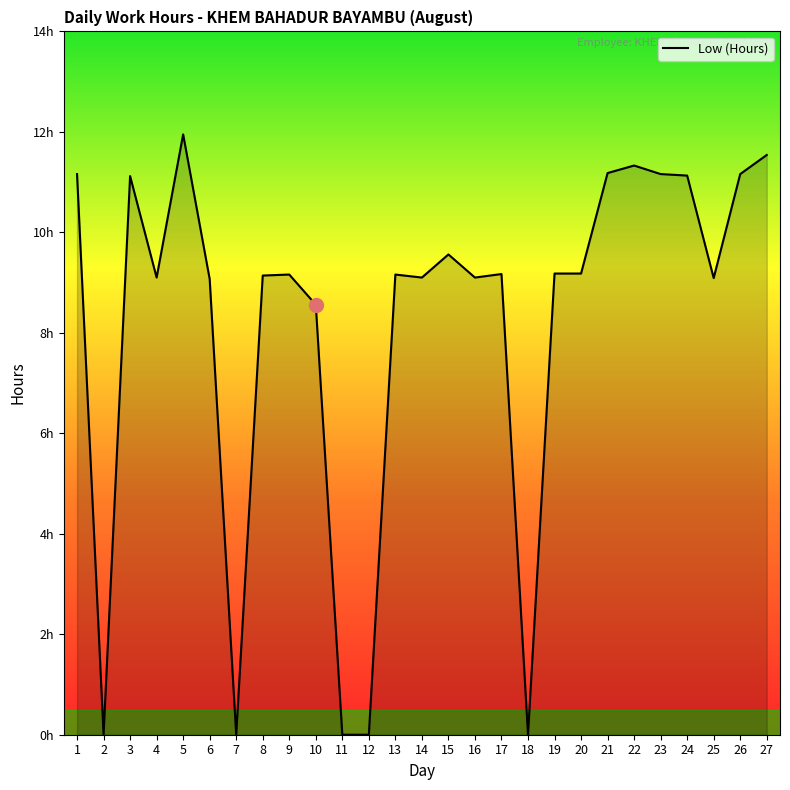

Reading left to right, list all the values displayed in this chart.

1=11.2	2=0.0	3=11.1	4=9.1	5=11.9	6=9.1	7=0.0	8=9.1	9=9.2	10=8.6	11=0.0	12=0.0	13=9.2	14=9.1	15=9.6	16=9.1	17=9.2	18=0.0	19=9.2	20=9.2	21=11.2	22=11.3	23=11.2	24=11.1	25=9.1	26=11.2	27=11.5